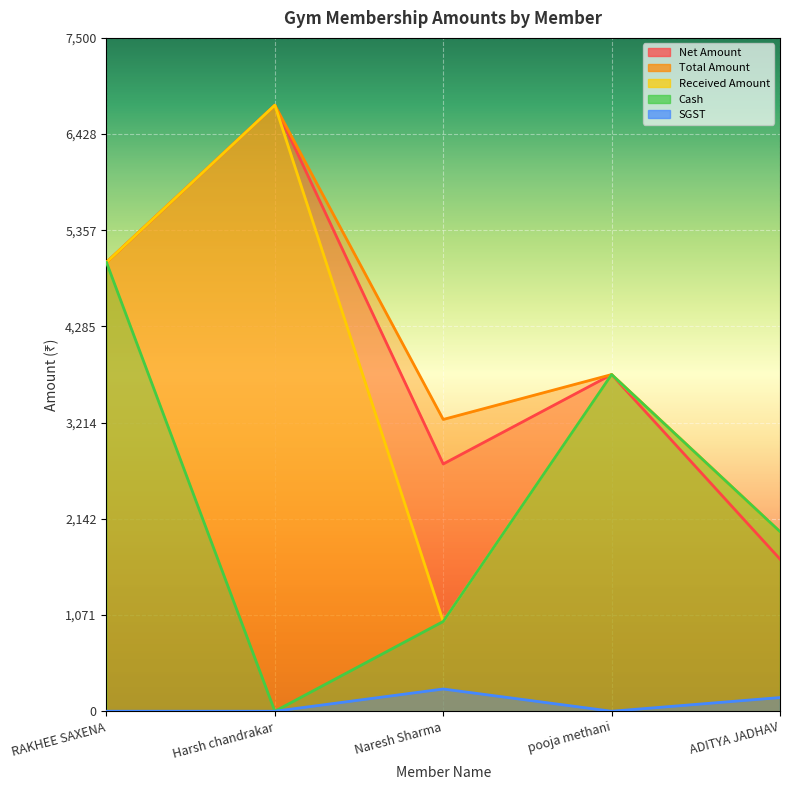

What is the total value across all series at ADITYA JADHAV?

7847.5